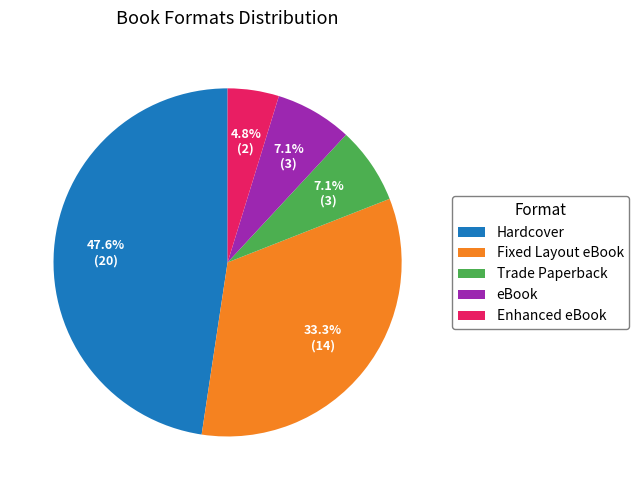

Is it true that Fixed Layout eBook is 44% of the pie?

False